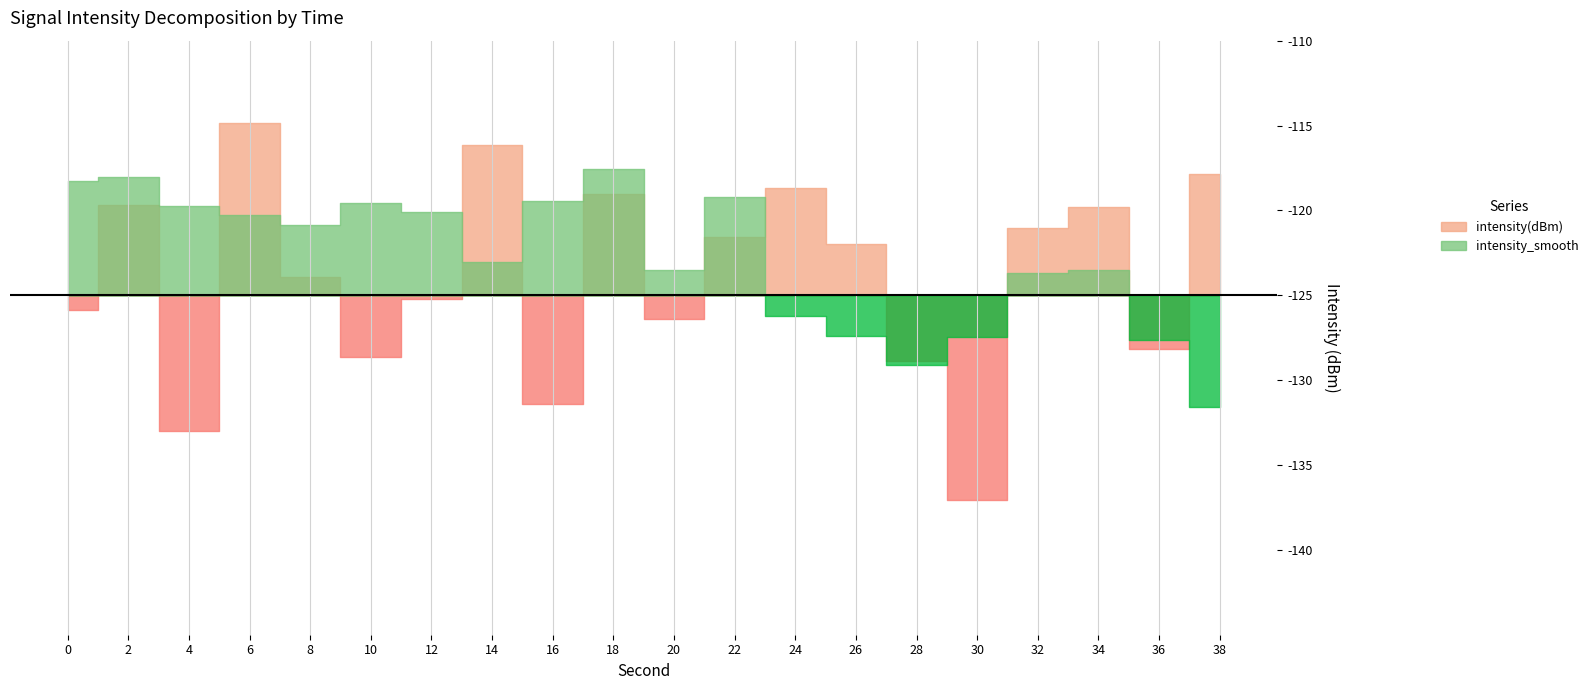

How many lines are shown in the chart?

2